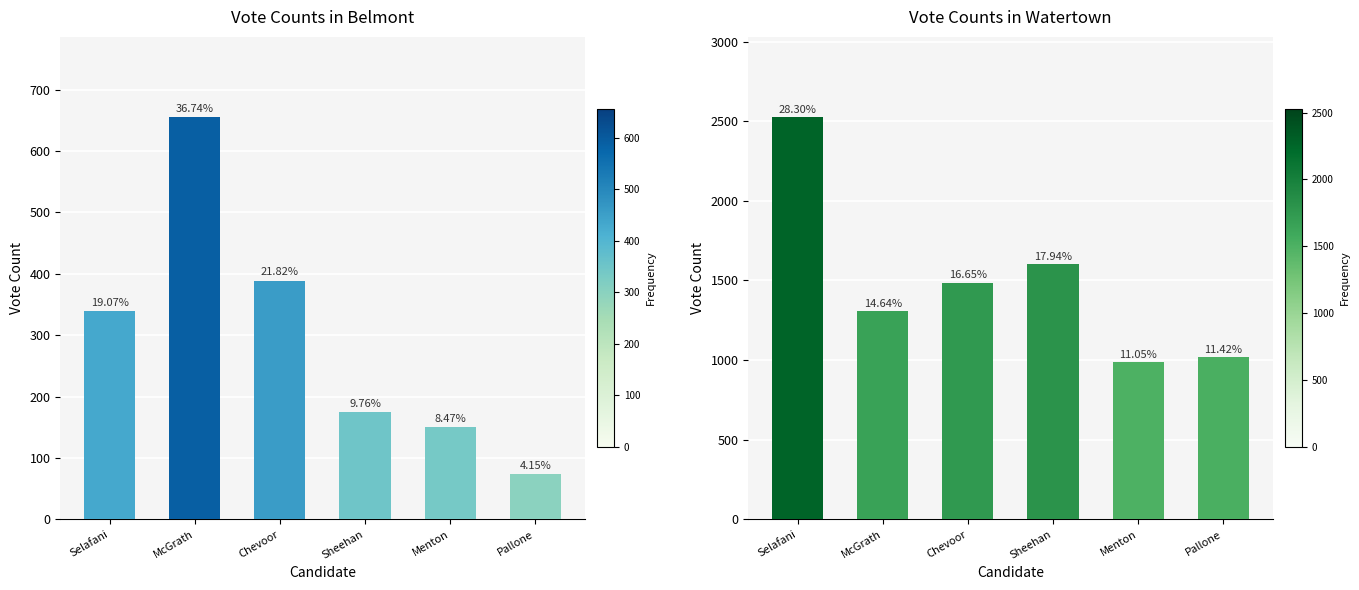

Between Selafani and Sheehan, which series saw the biggest shift?

Watertown Votes